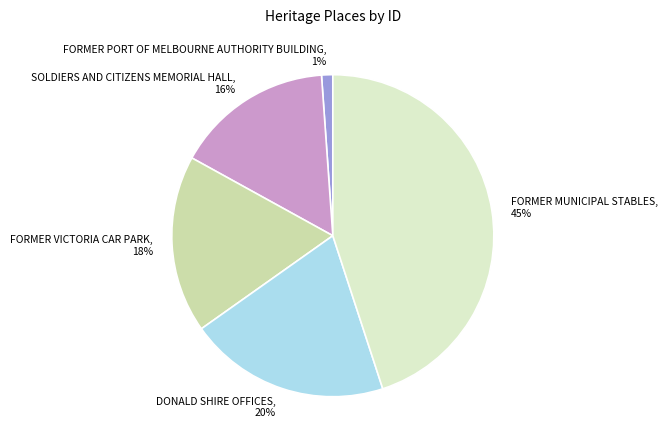

How many slices are in this pie chart?

5